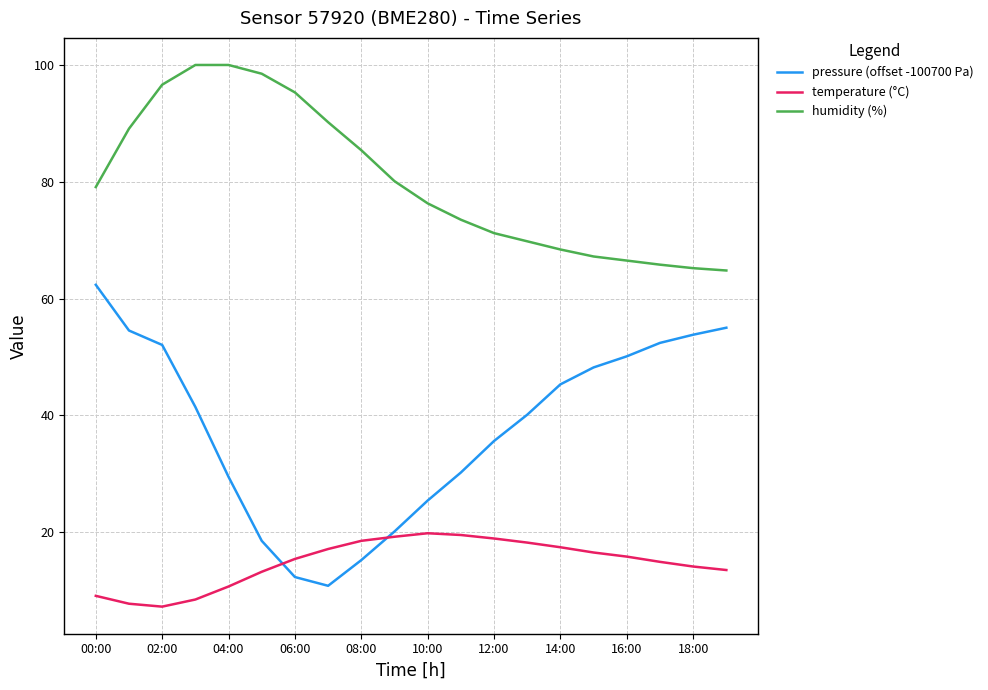

List the series in order of their overall mean, highest first.

humidity (%), pressure (offset -100700 Pa), temperature (°C)